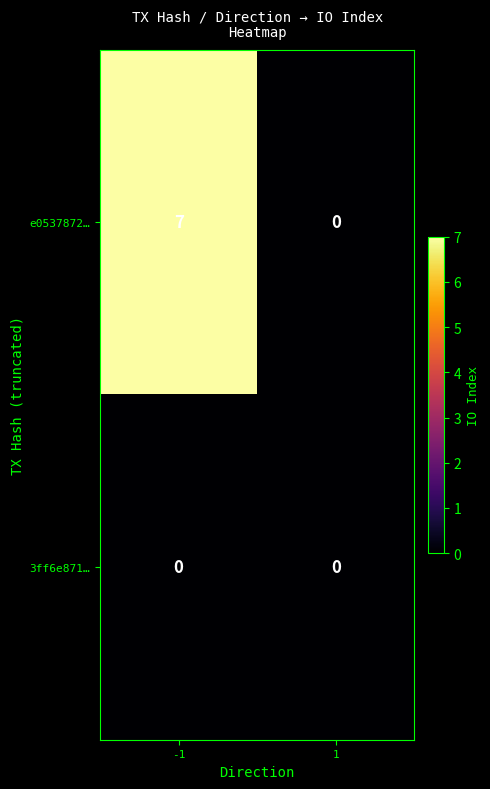

What is the average value of the e0537872… series?

4